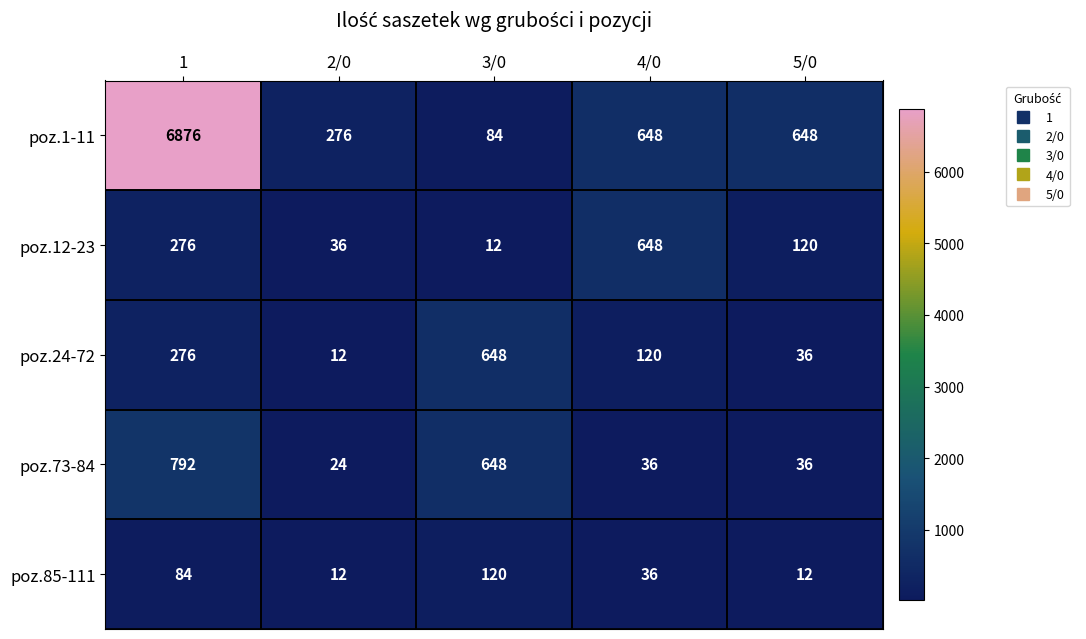

Is the value of poz.73-84 at 1 greater than the value of poz.12-23 at 5/0?

Yes